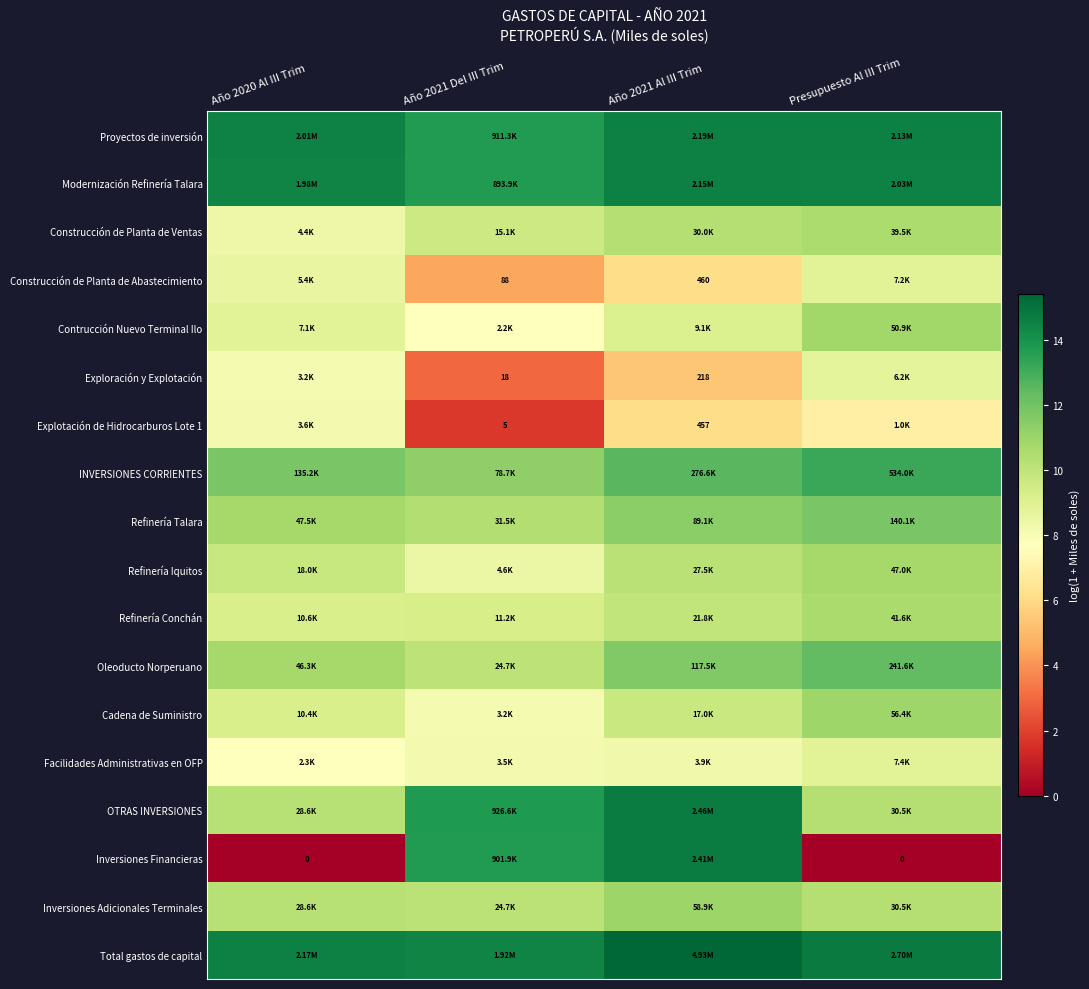

At which label does Contrucción Nuevo Terminal Ilo reach its peak?

Presupuesto Al III Trim